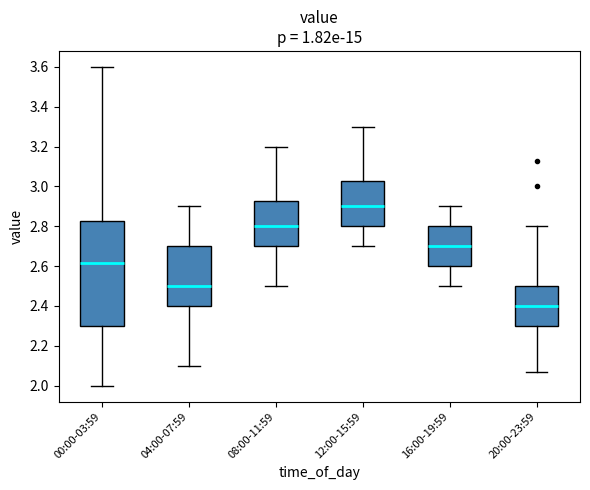

Where does the upper whisker of the box for 16:00-19:59 end on the y-axis? The values are not printed on the chart, so give them approximately, as read against the axis.

2.90